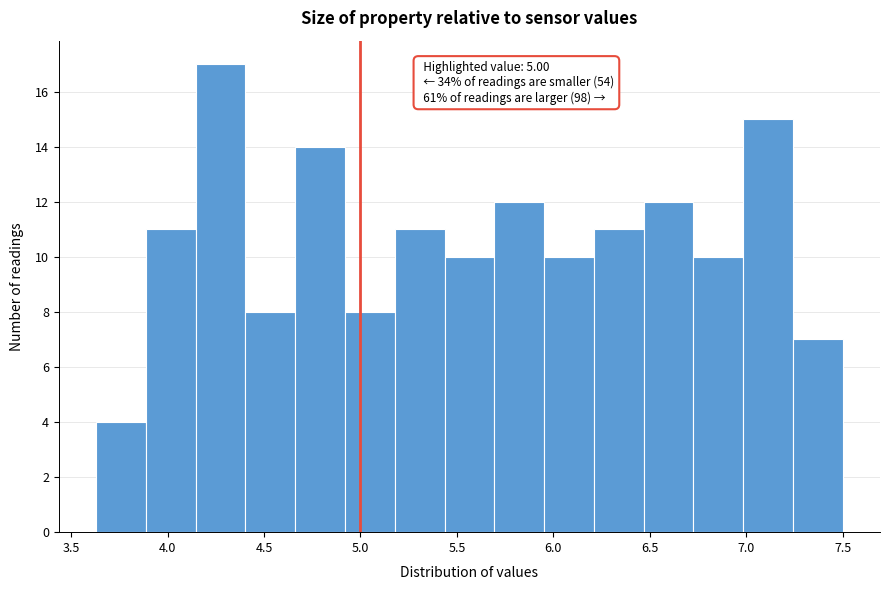

Over which range of the x-axis is the bar tallest?

4.15 to 4.40